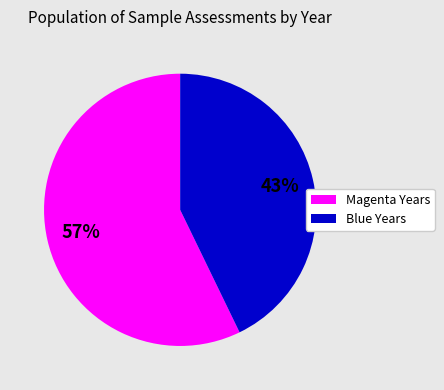

Between Magenta Years and Blue Years, which is larger?

Magenta Years